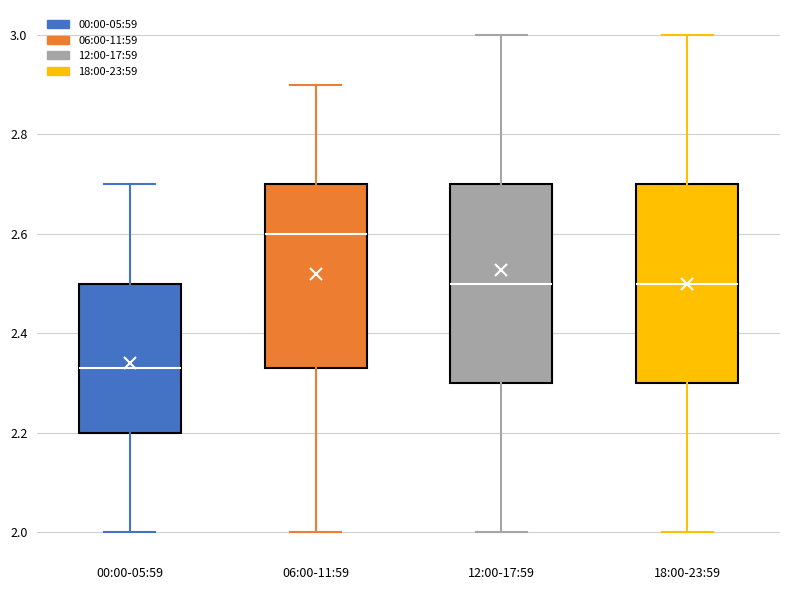

Reading left to right, read every box against the y-axis: the position of its median line, the range the box covers, and the ends of its whiskers. The values are not printed on the chart, so give them approximately, as read against the axis.

00:00-05:59: median 2.34, box 2.20 to 2.50, whiskers 2.00 to 2.70
06:00-11:59: median 2.60, box 2.34 to 2.70, whiskers 2.00 to 2.90
12:00-17:59: median 2.50, box 2.30 to 2.70, whiskers 2.00 to 3.00
18:00-23:59: median 2.50, box 2.30 to 2.70, whiskers 2.00 to 3.00